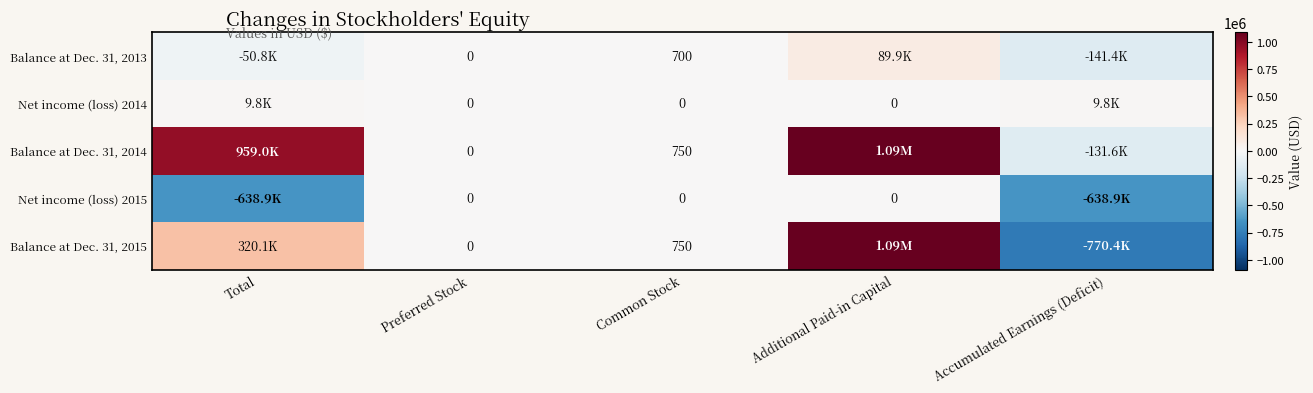

What is the difference between the highest and lowest values at Common Stock?

750